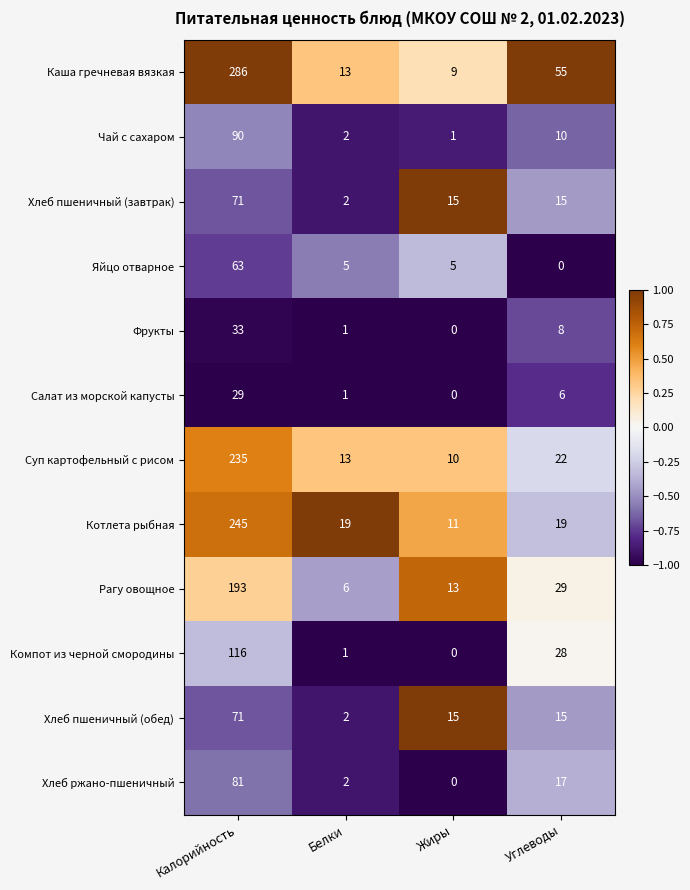

What is the difference between the maximum and minimum values in the Каша гречневая вязкая series?

277